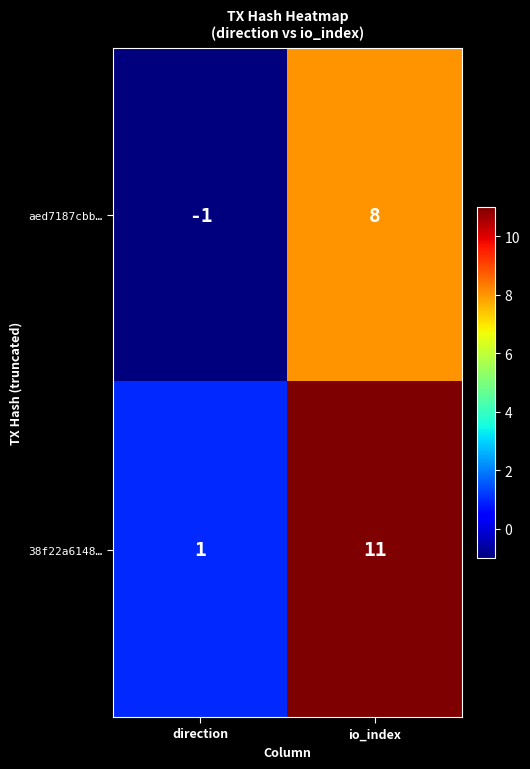

What is the sum of all aed7187cbb… values?

7